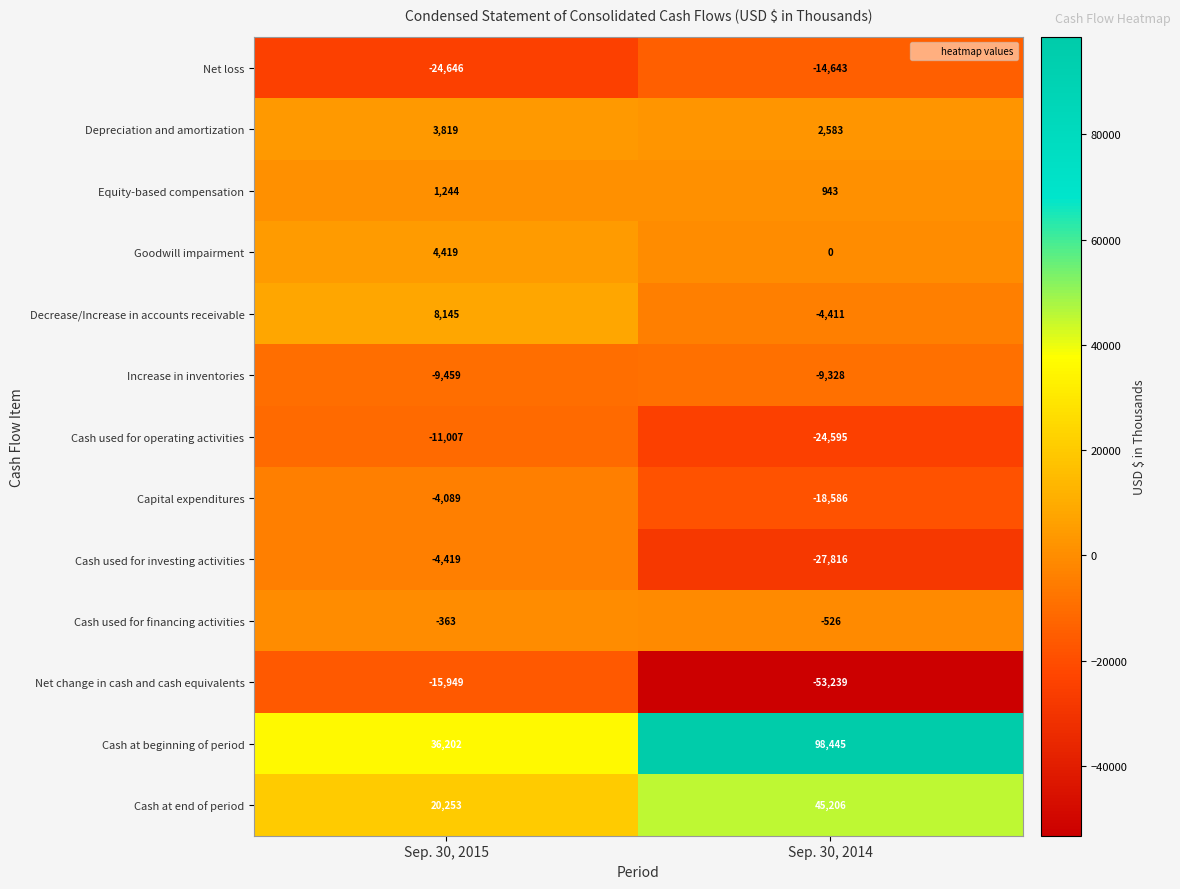

What is the difference between the maximum and minimum values in the Capital expenditures series?

14497